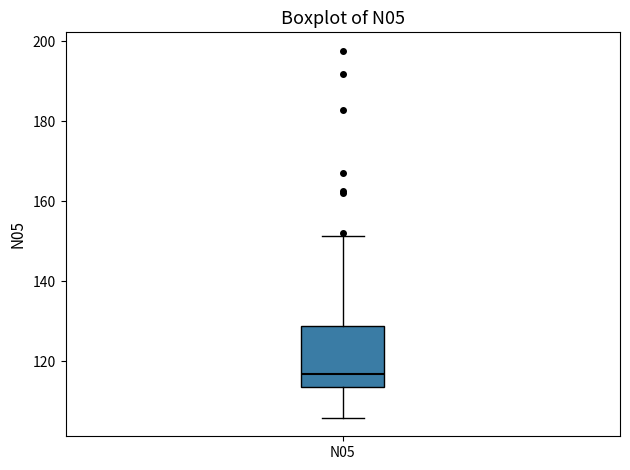

Transcribe this box plot: give where the median line is, the range the box spans, and where the two whiskers end, as read against the y-axis. The values are not printed on the chart, so give them approximately, as read against the axis.

median 116, box 114 to 128, whiskers 106 to 152